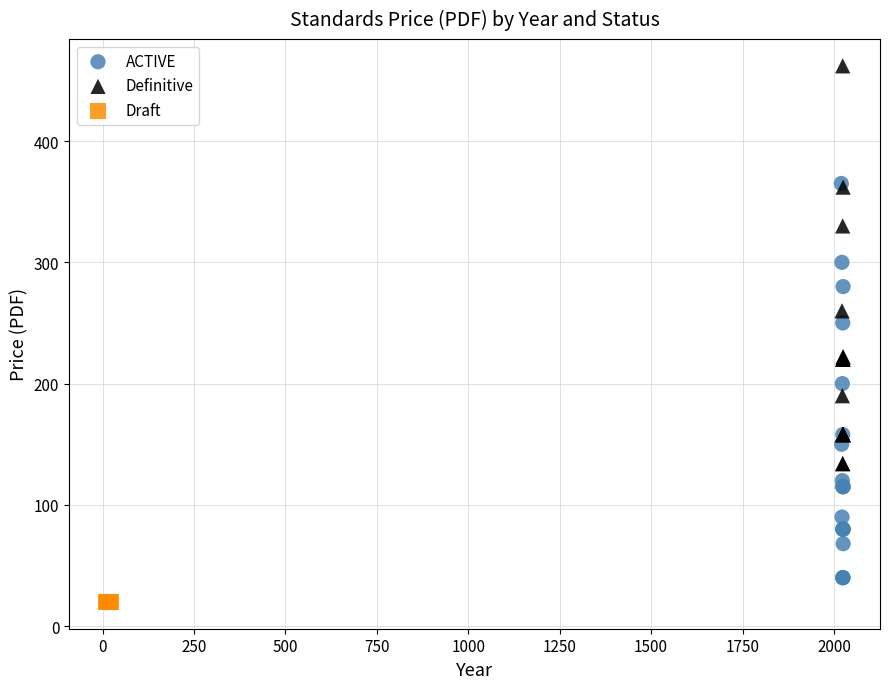

What are all the series names shown in the legend?

ACTIVE, Definitive, Draft